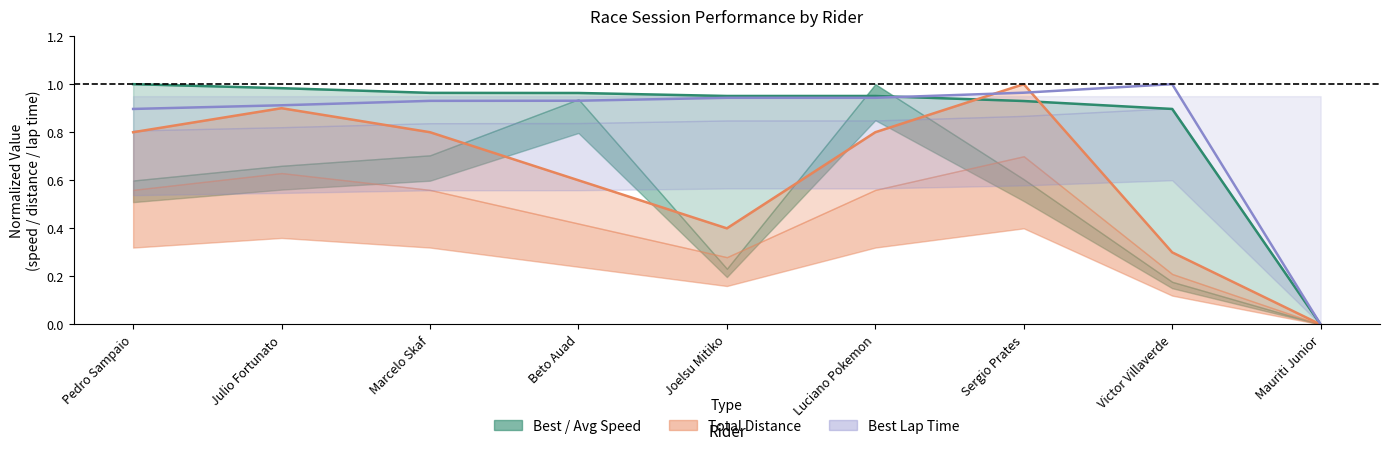

The value of Total Laps at Mauriti Junior is 0.5. True or false?

False